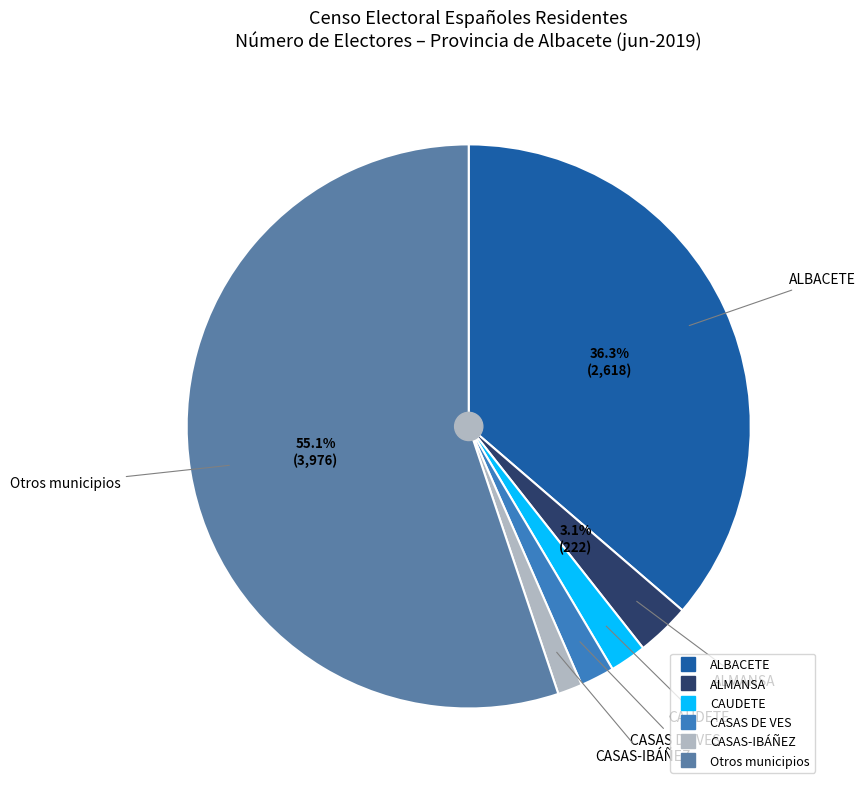

Does any single category account for the majority?

Yes